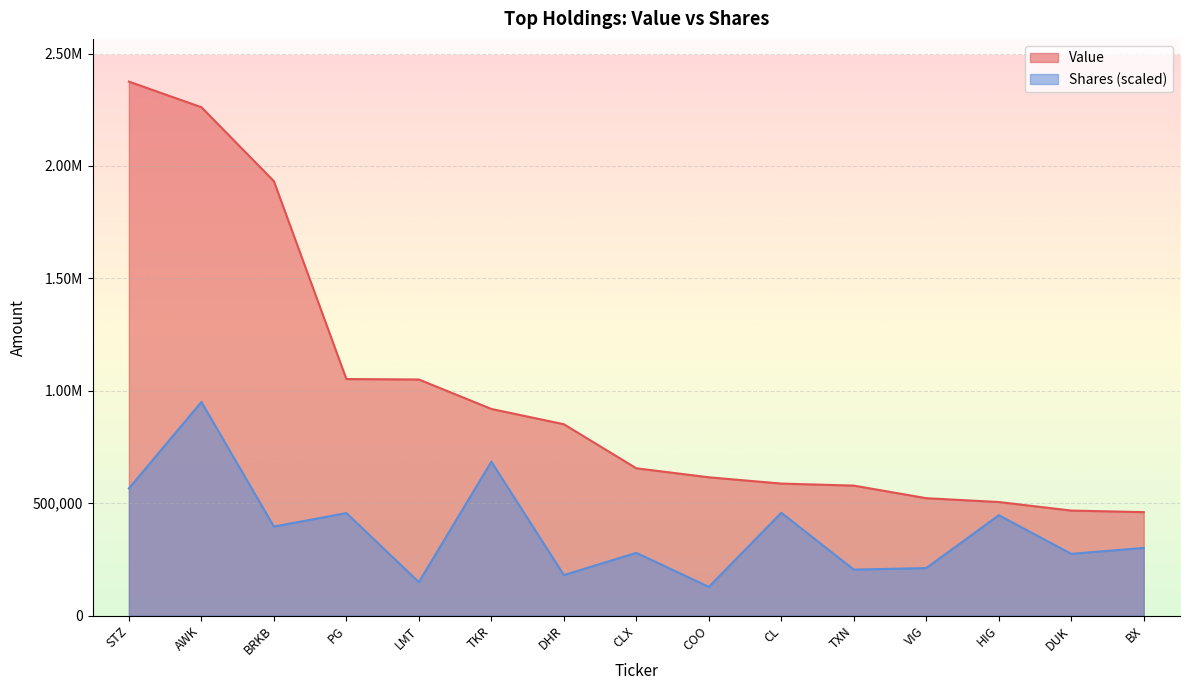

How many values in the Value series exceed 655000?

7